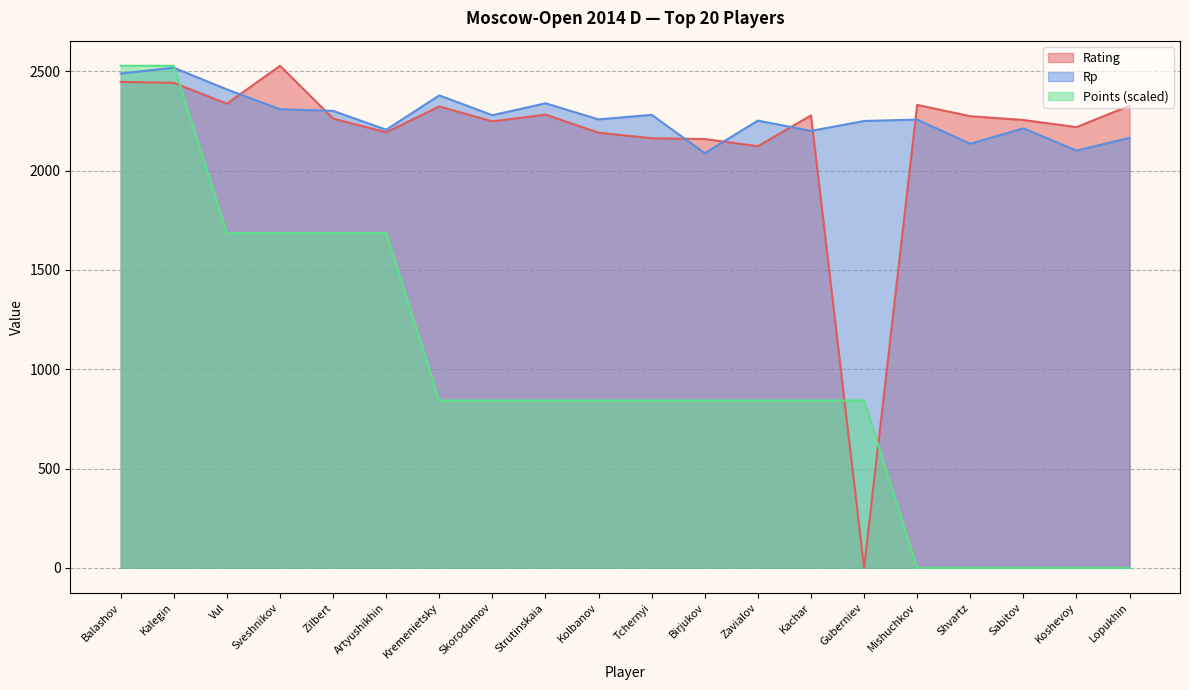

What is the sum of all Points values?

19381.3